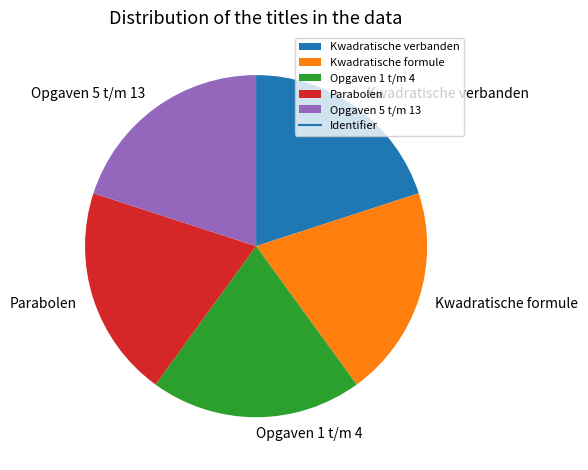

True or false: Opgaven 1 t/m 4 accounts for 34% of the total.

False